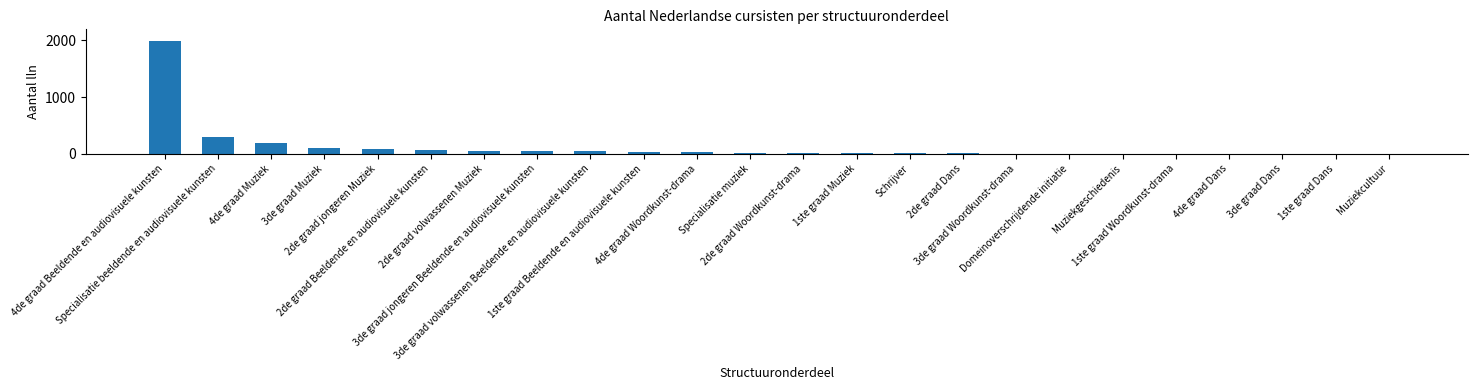

What is the sum of all values?

2994.5